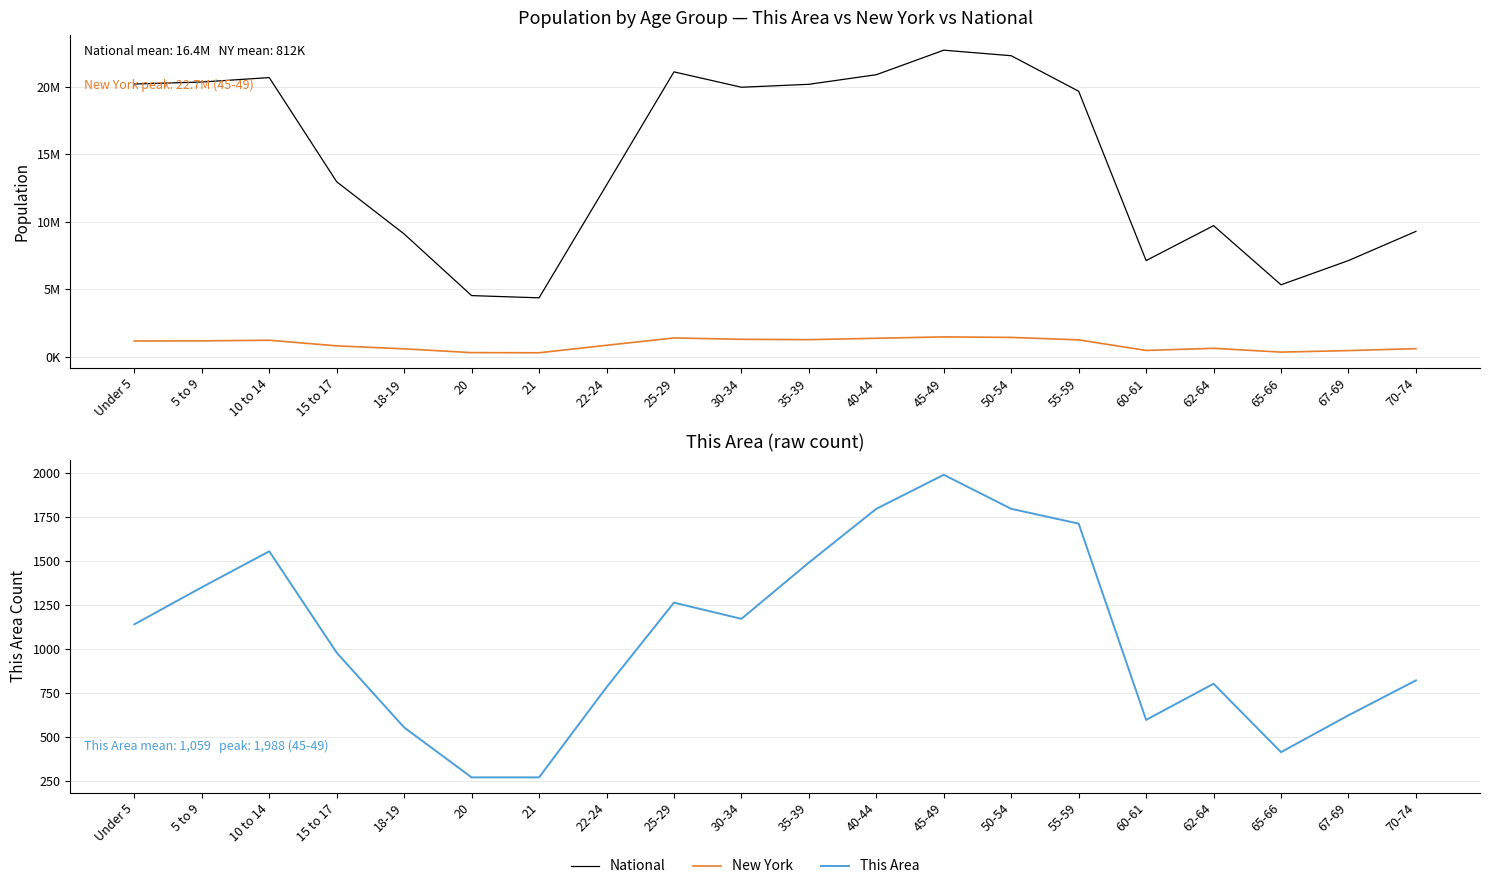

Reading left to right, what are all the values shown in this chart?

National: 20201362	20348657	20677194	12954254	9086089	4519129	4354294	12712576	21101849	19962099	20179642	20890964	22708591	22298125	19664805	7113727	9704197	5319902	7115361	9278166
New York: 1155822	1163955	1211456	793696	572582	293083	281596	836256	1380177	1279160	1254124	1355893	1458763	1419928	1237408	453993	612267	330160	443051	587391
This Area: 1140	1350	1554	979	555	272	272	783	1263	1171	1490	1795	1988	1795	1711	598	803	415	624	822